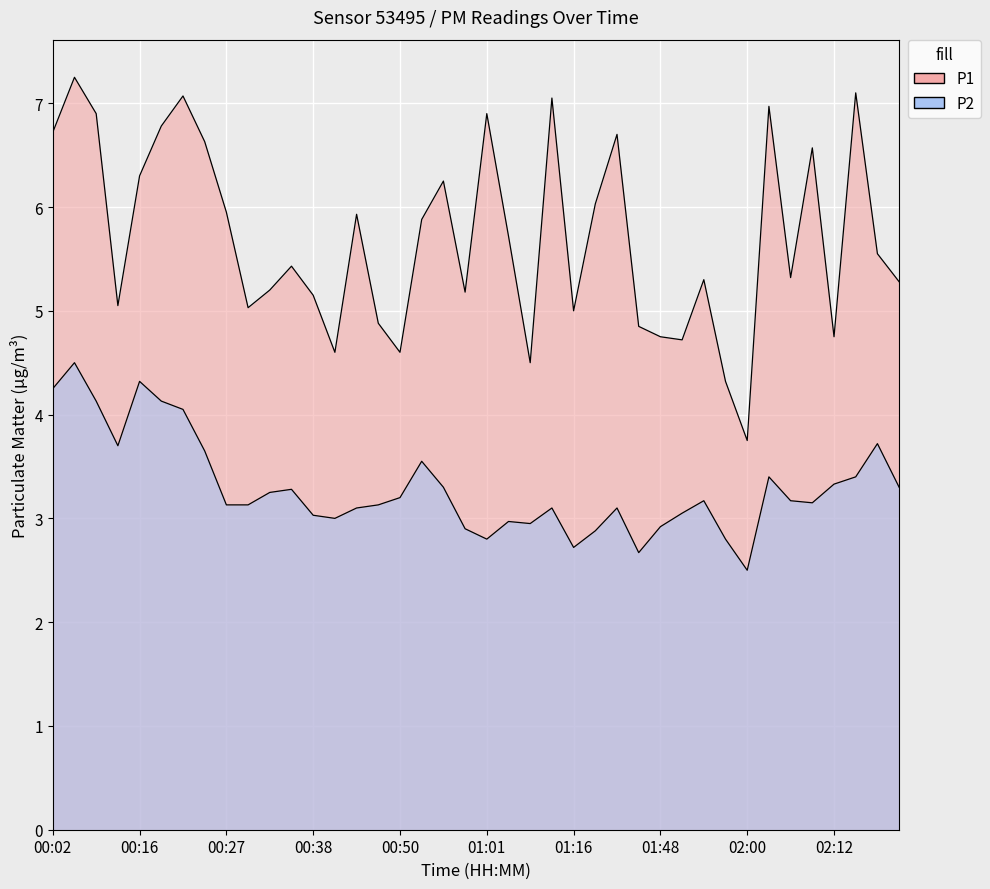

What is the sum of the P1 values at 00:16 and 01:09?

13.3